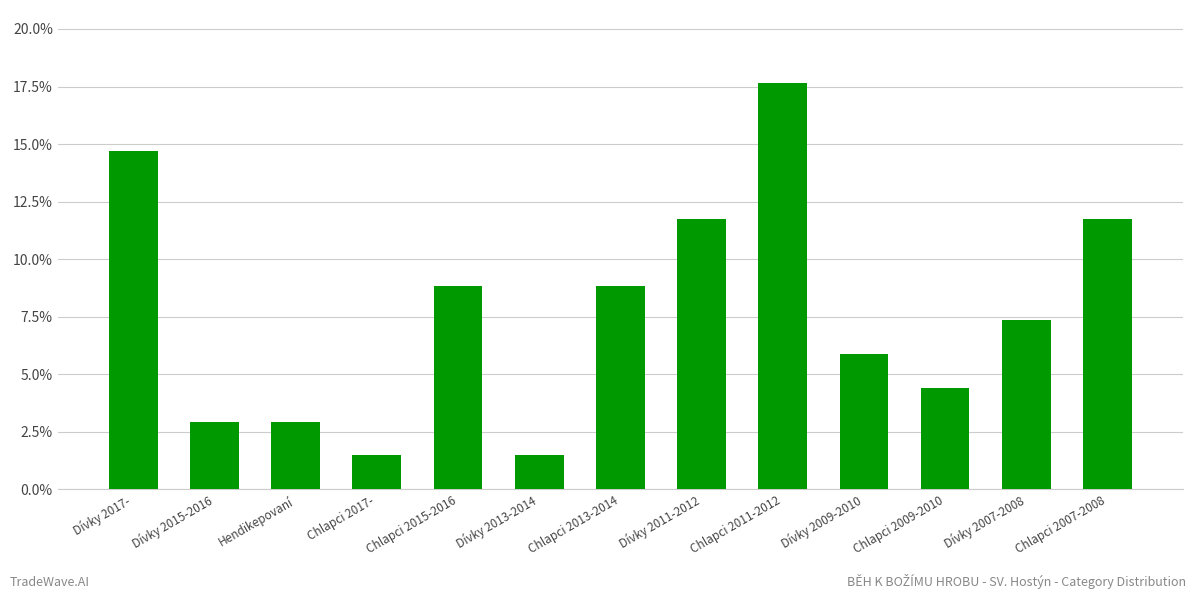

Rank the categories by value from highest to lowest.

Chlapci 2011-2012, Dívky 2017-, Dívky 2011-2012, Chlapci 2007-2008, Chlapci 2015-2016, Chlapci 2013-2014, Dívky 2007-2008, Dívky 2009-2010, Chlapci 2009-2010, Dívky 2015-2016, Hendikepovaní, Chlapci 2017-, Dívky 2013-2014